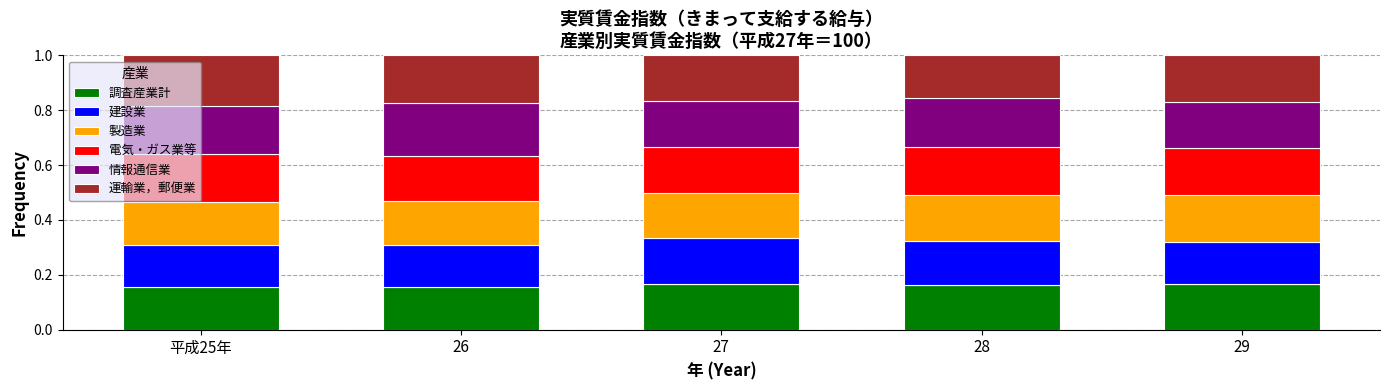

What is the sum of the 調査産業計 values at 26 and 29?

0.3